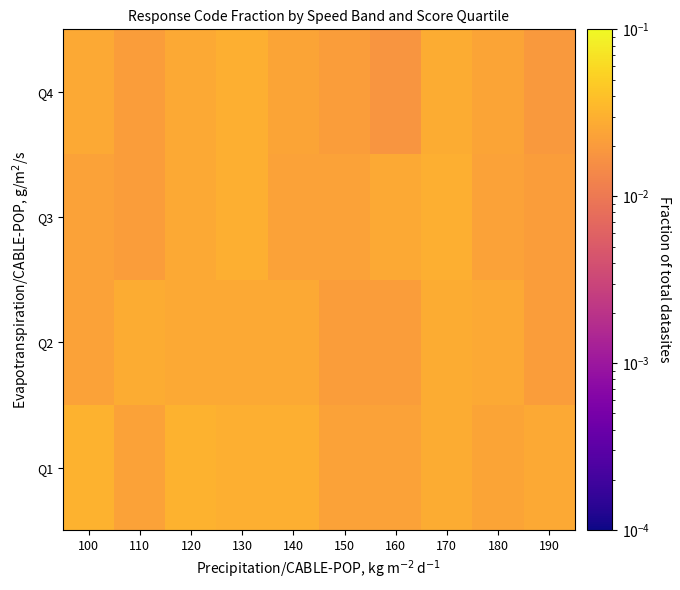

List the series in order of their peak value, lowest first.

Q2, Q3, Q4, Q1